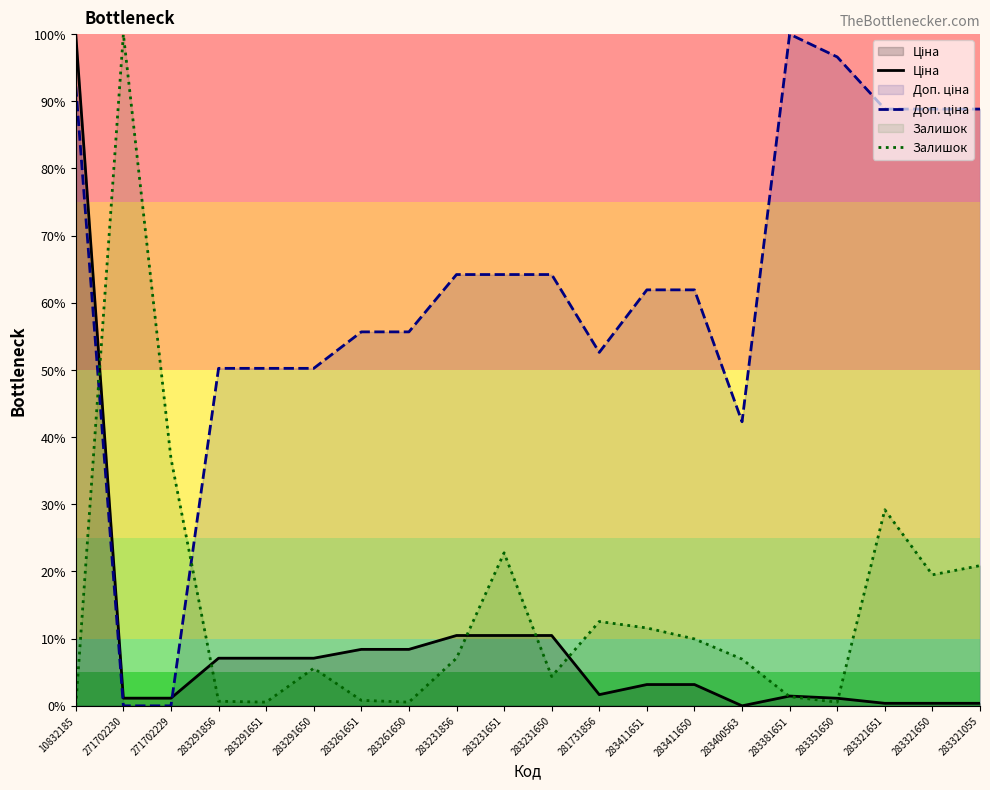

What is the value of the Доп. ціна point at the 14th from the left?

61.9